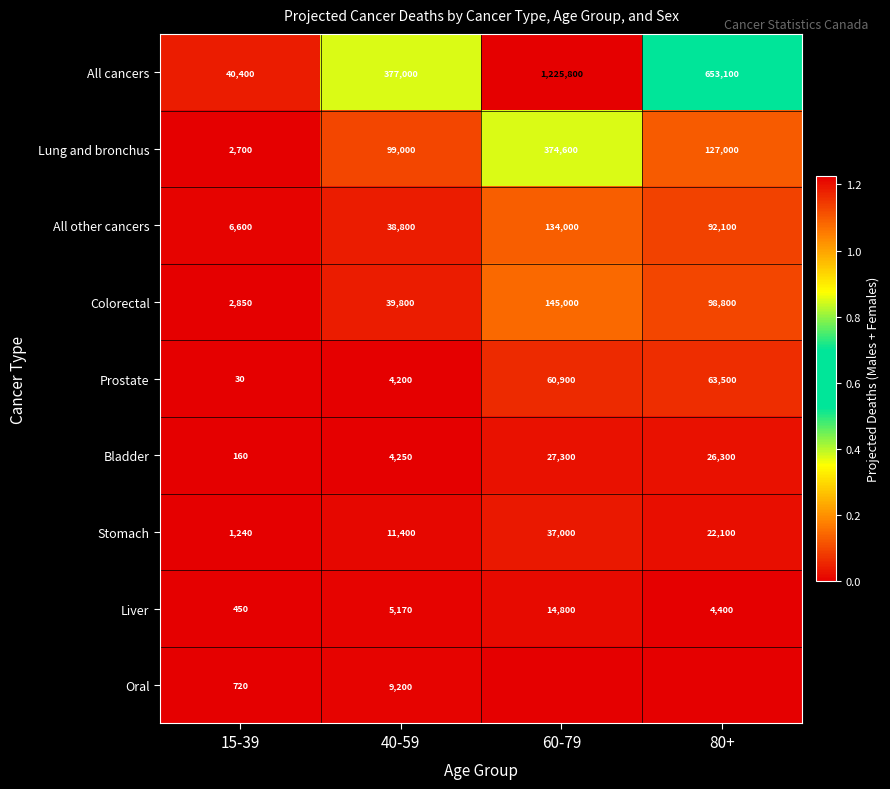

What is the average value of the Prostate series?

32158